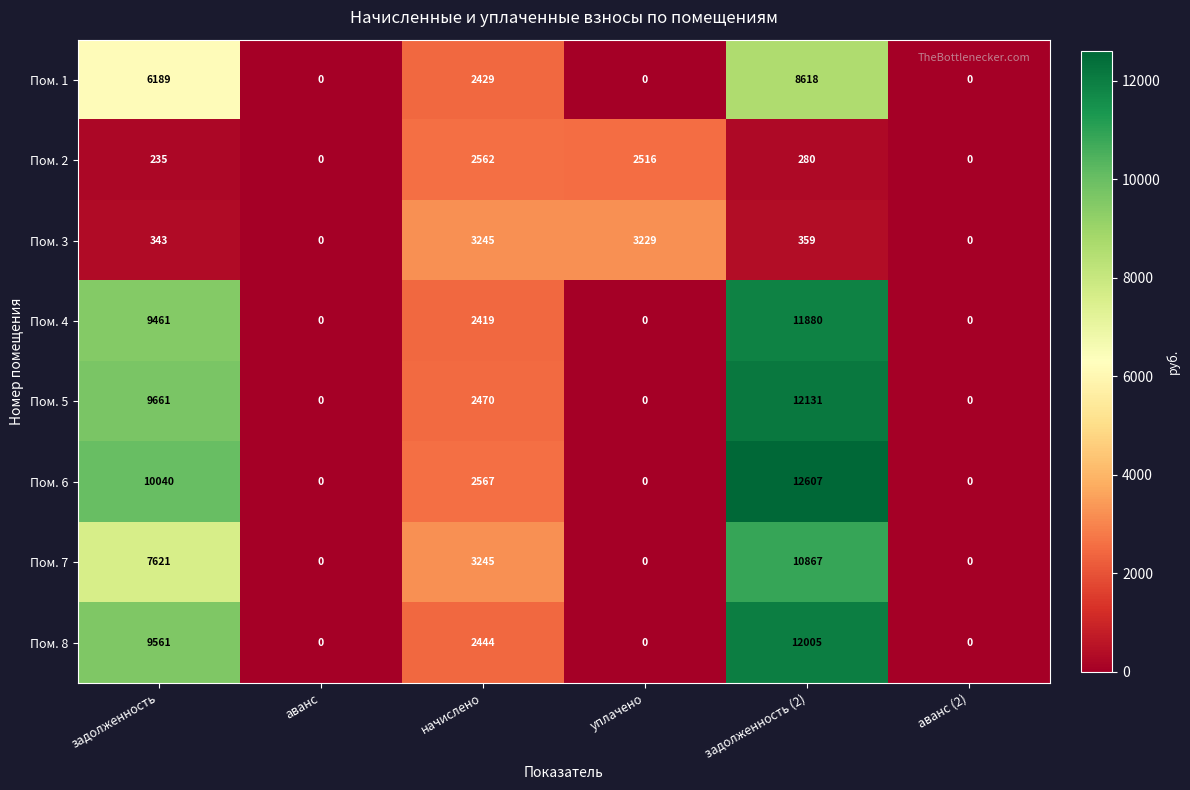

Count the number of data series in this chart.

8